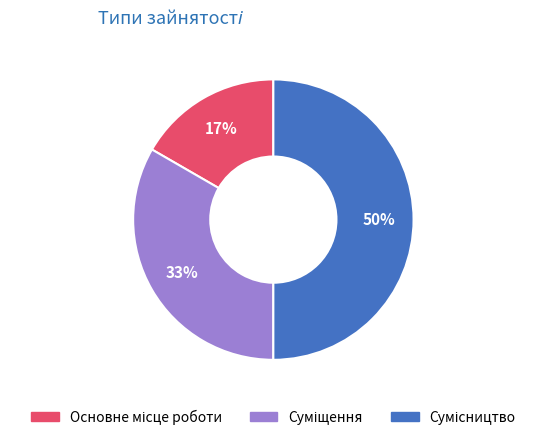

To the nearest percent, what is the difference between the largest and smallest slice percentages?

33%